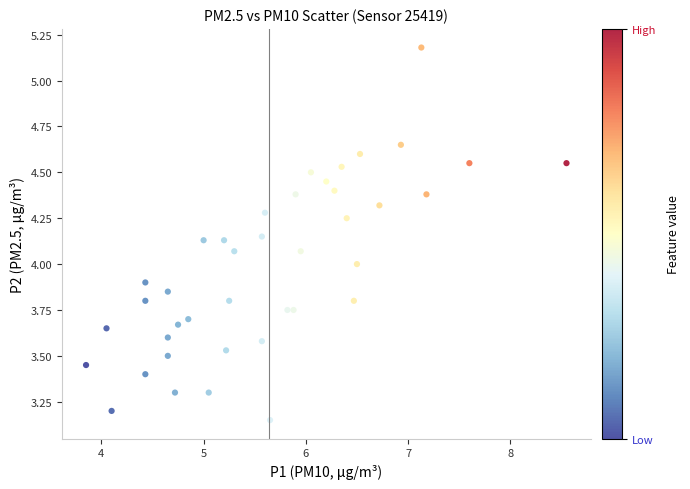

What is the range of Y values (max minus min)?

2.0